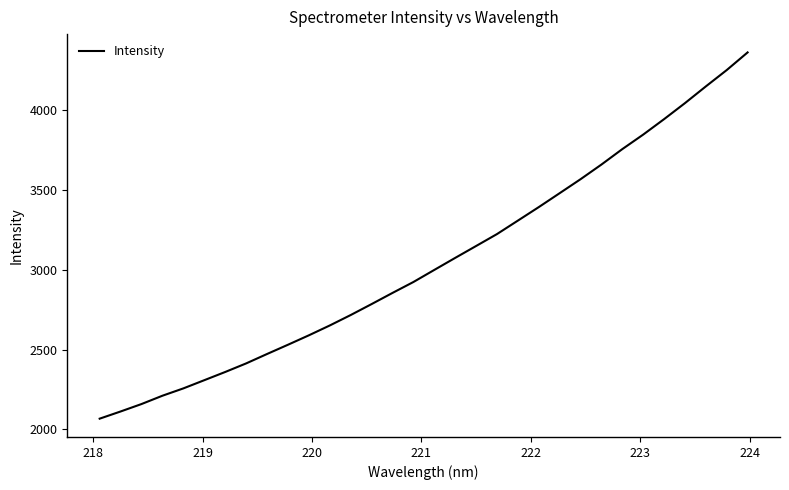

True or false: the data has more than 1 interior local peaks.

False